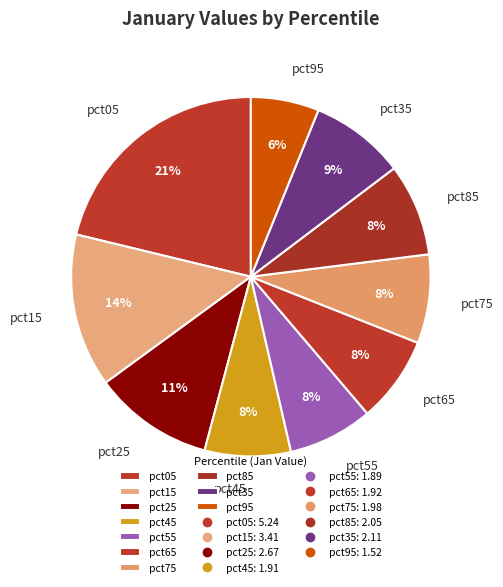

Which slice is the largest?

pct05